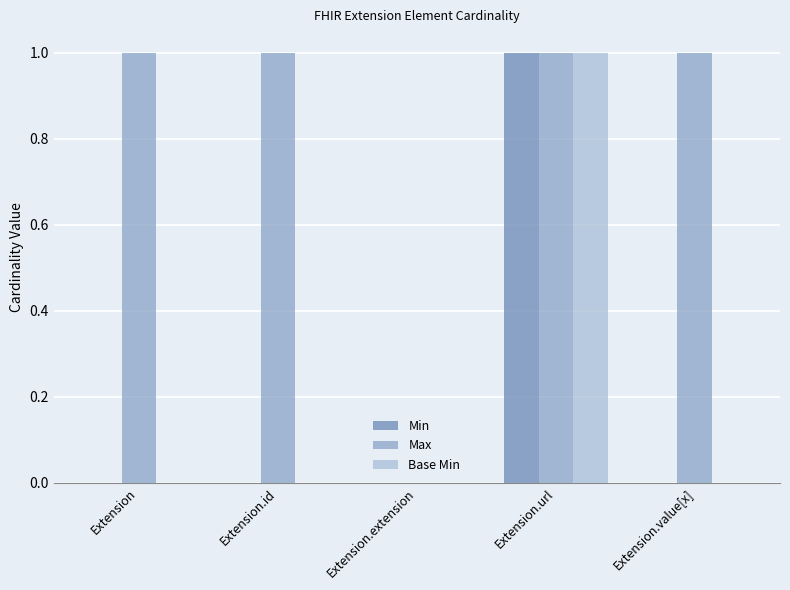

Is it true that Min equals -1 at Extension?

False